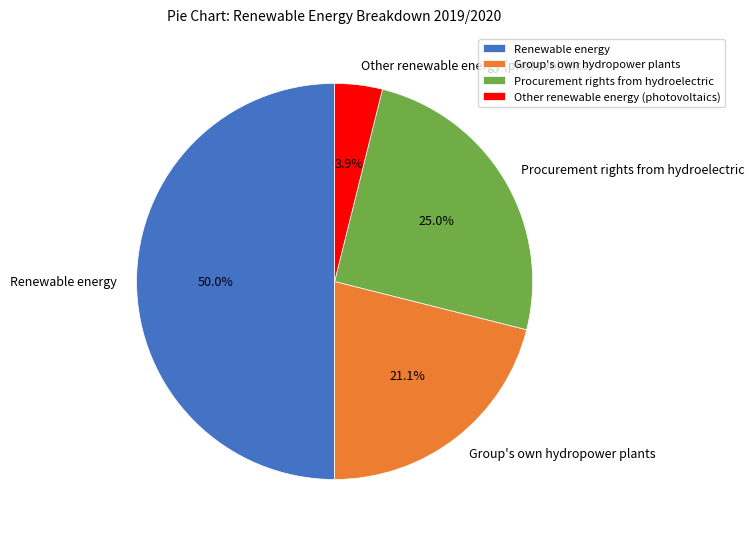

Which has a higher value, Renewable energy or Procurement rights from hydroelectric?

Renewable energy